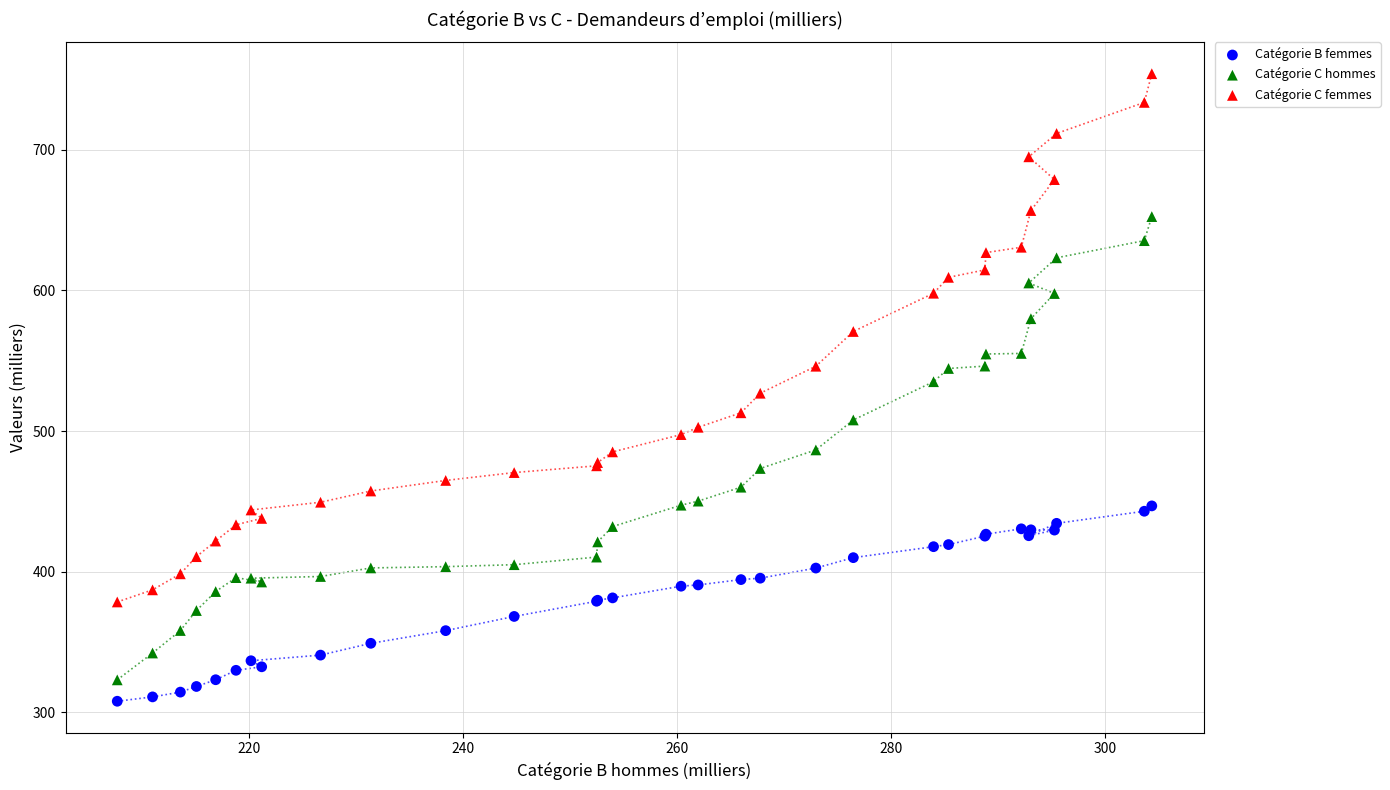

What are all the series names shown in the legend?

Catégorie B femmes, Catégorie C hommes, Catégorie C femmes